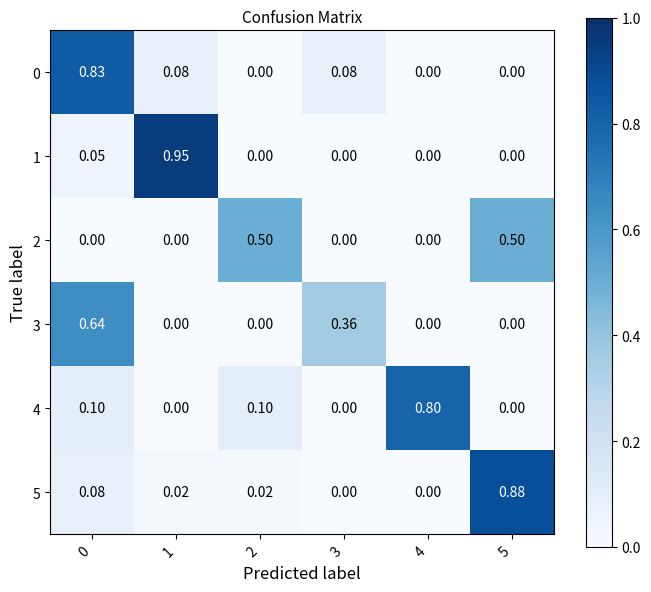

Is the value of 1 at 0 greater than the value of 2 at 2?

No